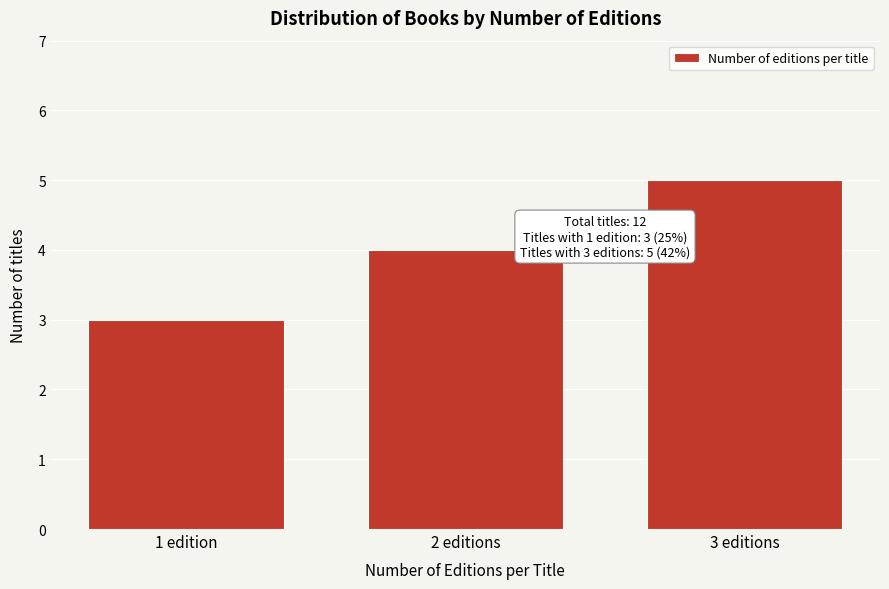

Reading right to left, what are all the values shown in this chart?

3 editions=5	2 editions=4	1 edition=3